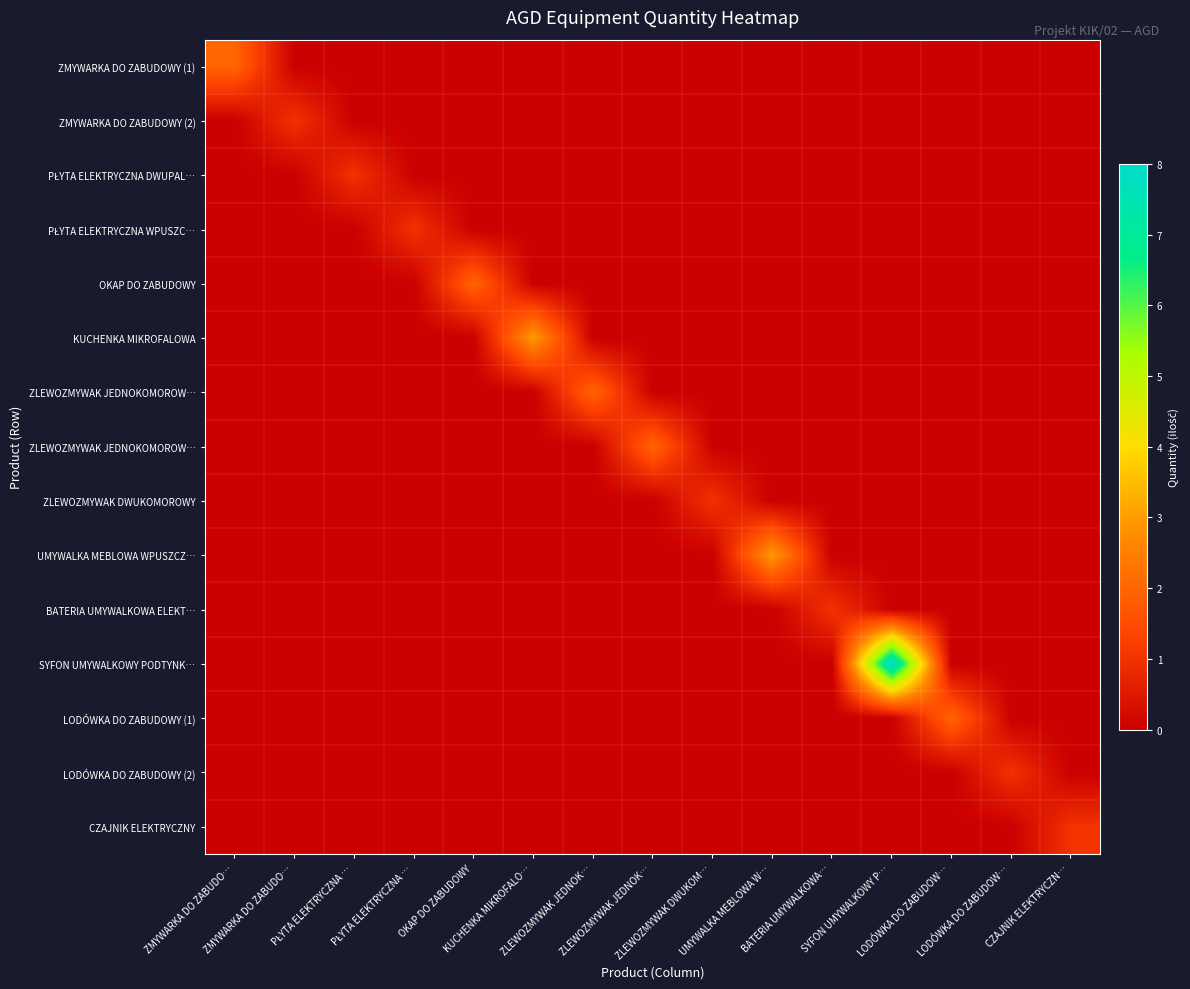

What is the difference between the highest and lowest values at PŁYTA ELEKTRYCZNA …?

1